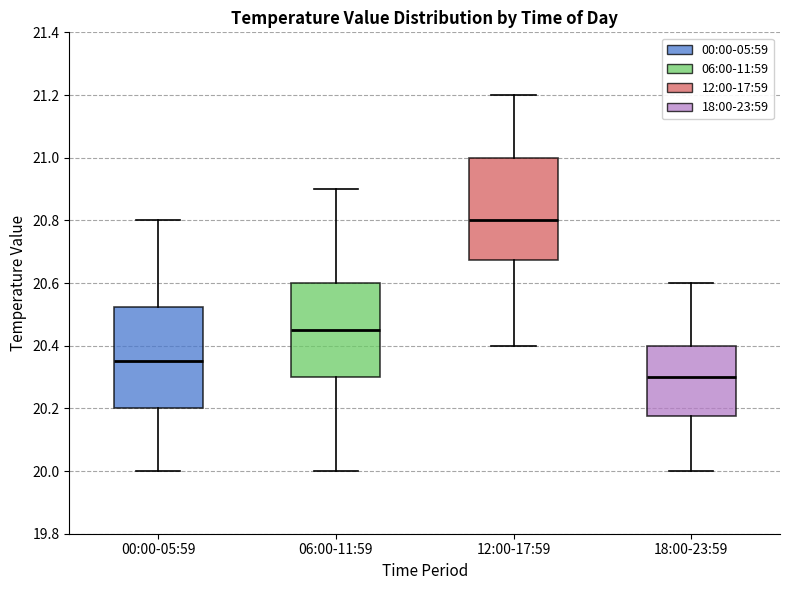

Reading left to right, transcribe this box plot: for each box, give where its median line is, the range the box spans, and where its two whiskers end, as read against the y-axis. The values are not printed on the chart, so give them approximately, as read against the axis.

00:00-05:59: median 20.36, box 20.20 to 20.52, whiskers 20.00 to 20.80
06:00-11:59: median 20.46, box 20.30 to 20.60, whiskers 20.00 to 20.90
12:00-17:59: median 20.80, box 20.68 to 21.00, whiskers 20.40 to 21.20
18:00-23:59: median 20.30, box 20.18 to 20.40, whiskers 20.00 to 20.60